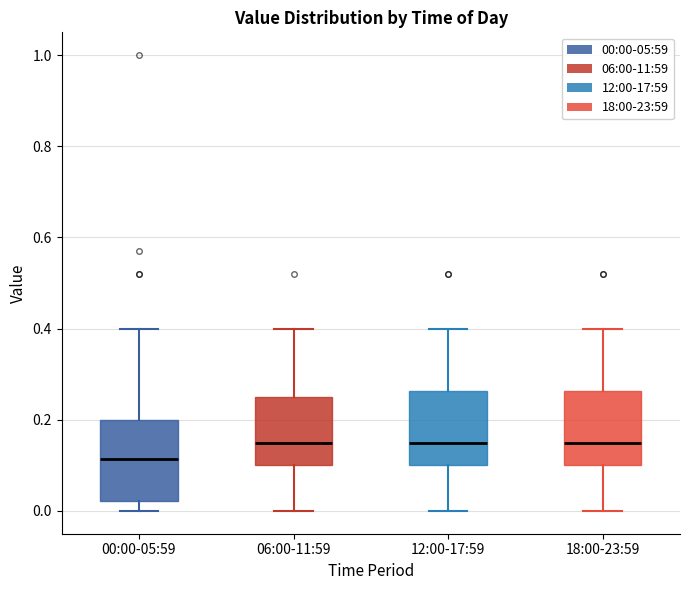

Reading left to right, transcribe this box plot: for each box, give where its median line is, the range the box spans, and where its two whiskers end, as read against the y-axis. The values are not printed on the chart, so give them approximately, as read against the axis.

00:00-05:59: median 0.12, box 0.02 to 0.20, whiskers 0.00 to 0.40
06:00-11:59: median 0.16, box 0.10 to 0.26, whiskers 0.00 to 0.40
12:00-17:59: median 0.16, box 0.10 to 0.26, whiskers 0.00 to 0.40
18:00-23:59: median 0.16, box 0.10 to 0.26, whiskers 0.00 to 0.40